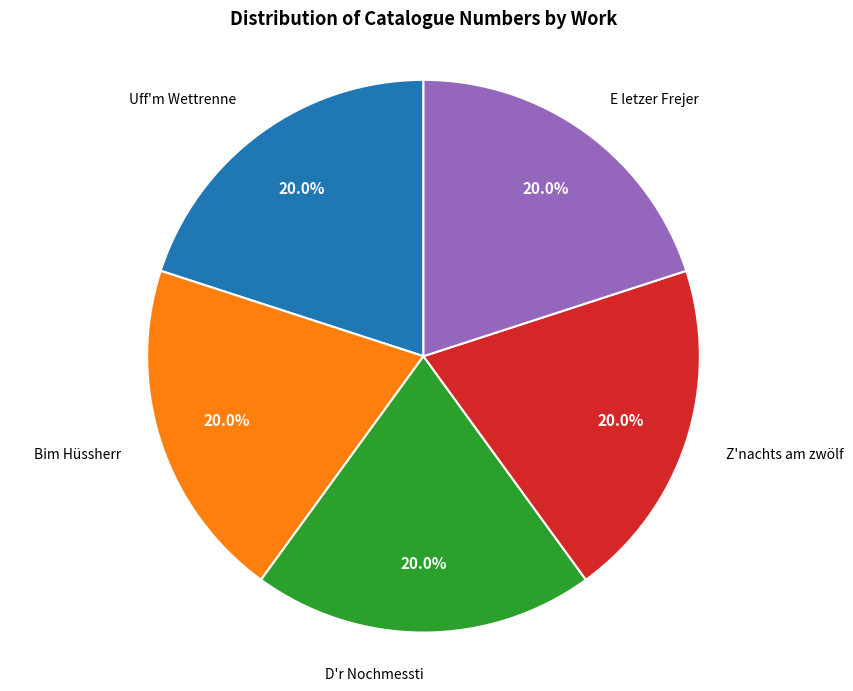

What is the total percentage of Z'nachts am zwölf and D'r Nochmessti?

40.0%